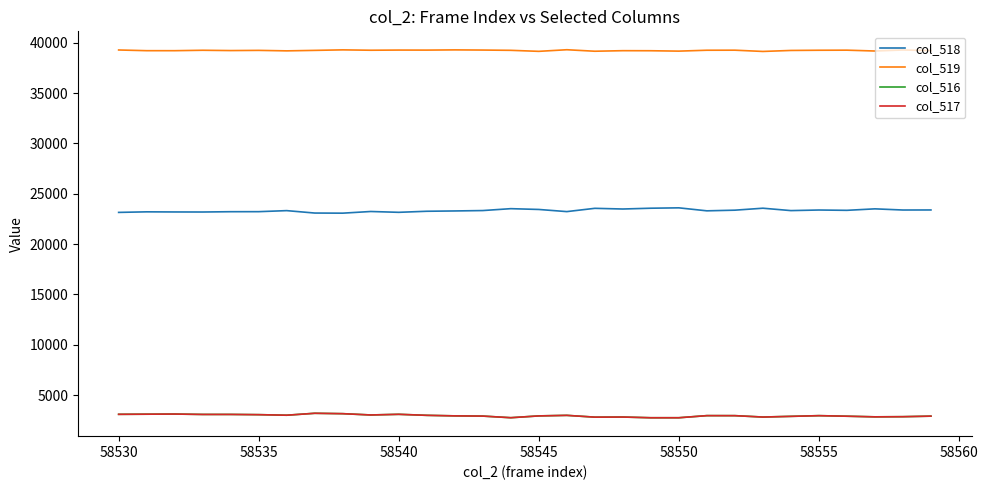

True or false: col_516 and col_518 cross at least once.

False